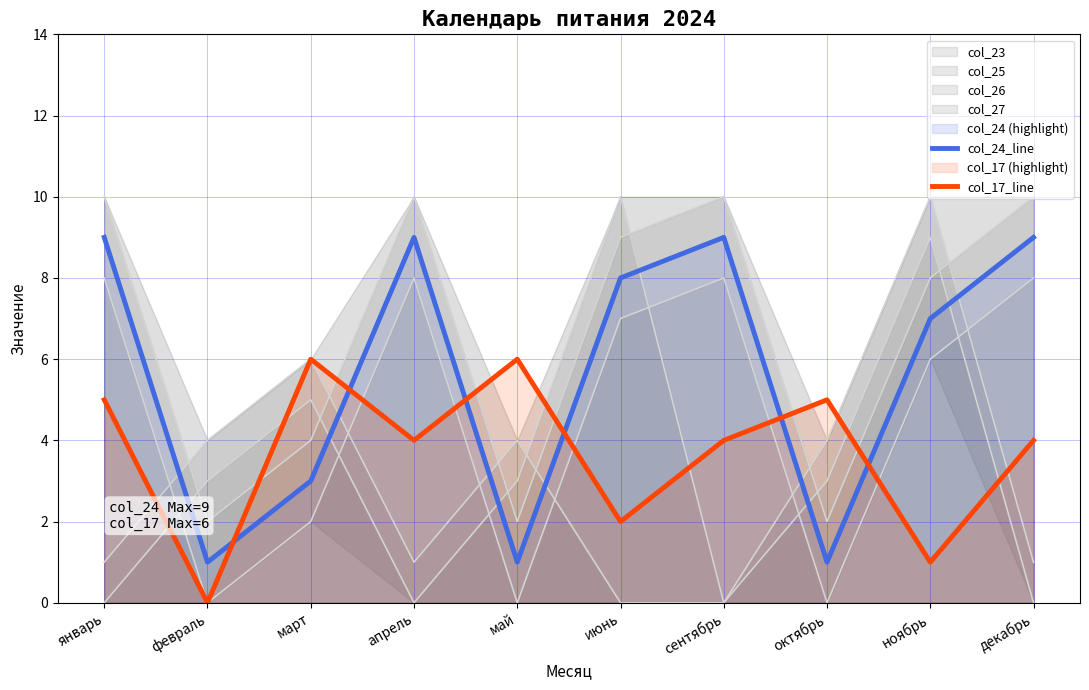

How many data points in col_24_line are less than 8?

5